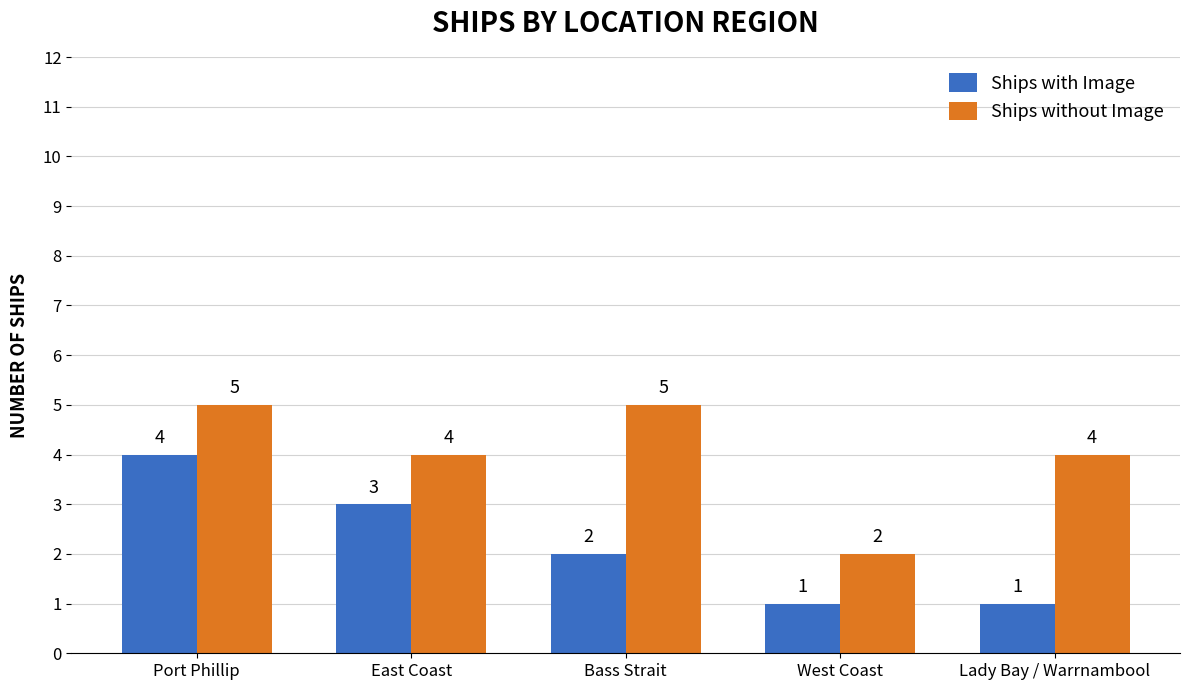

What are all the series names shown in the legend?

Ships with Image, Ships without Image